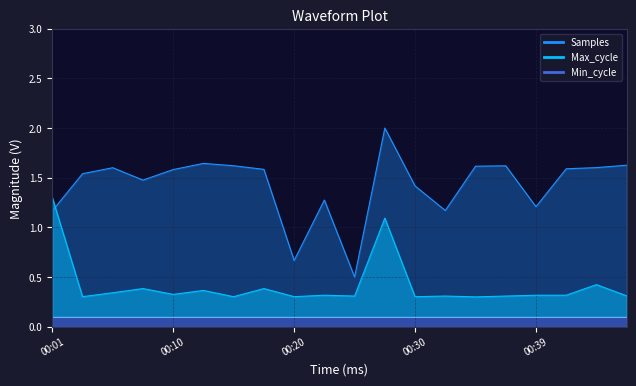

At how many categories does at least one series exceed 1?

18